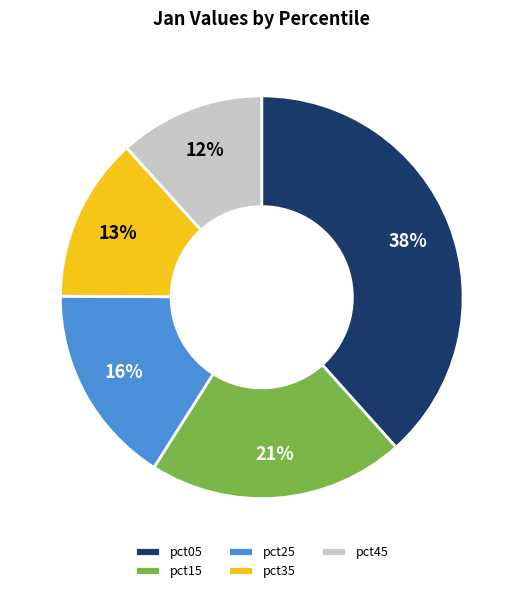

To the nearest percent, what percentage of the pie is pct25?

16%